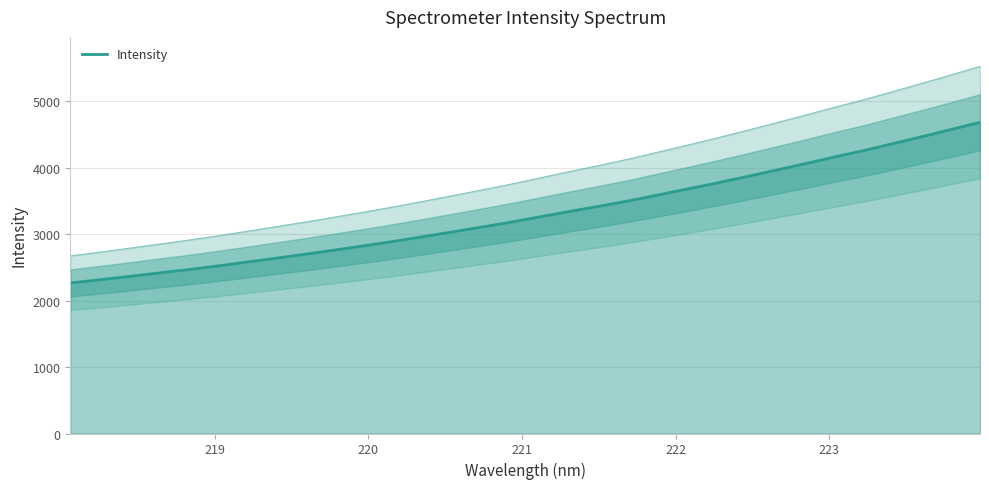

The value at 9 is 662.9. True or false?

False